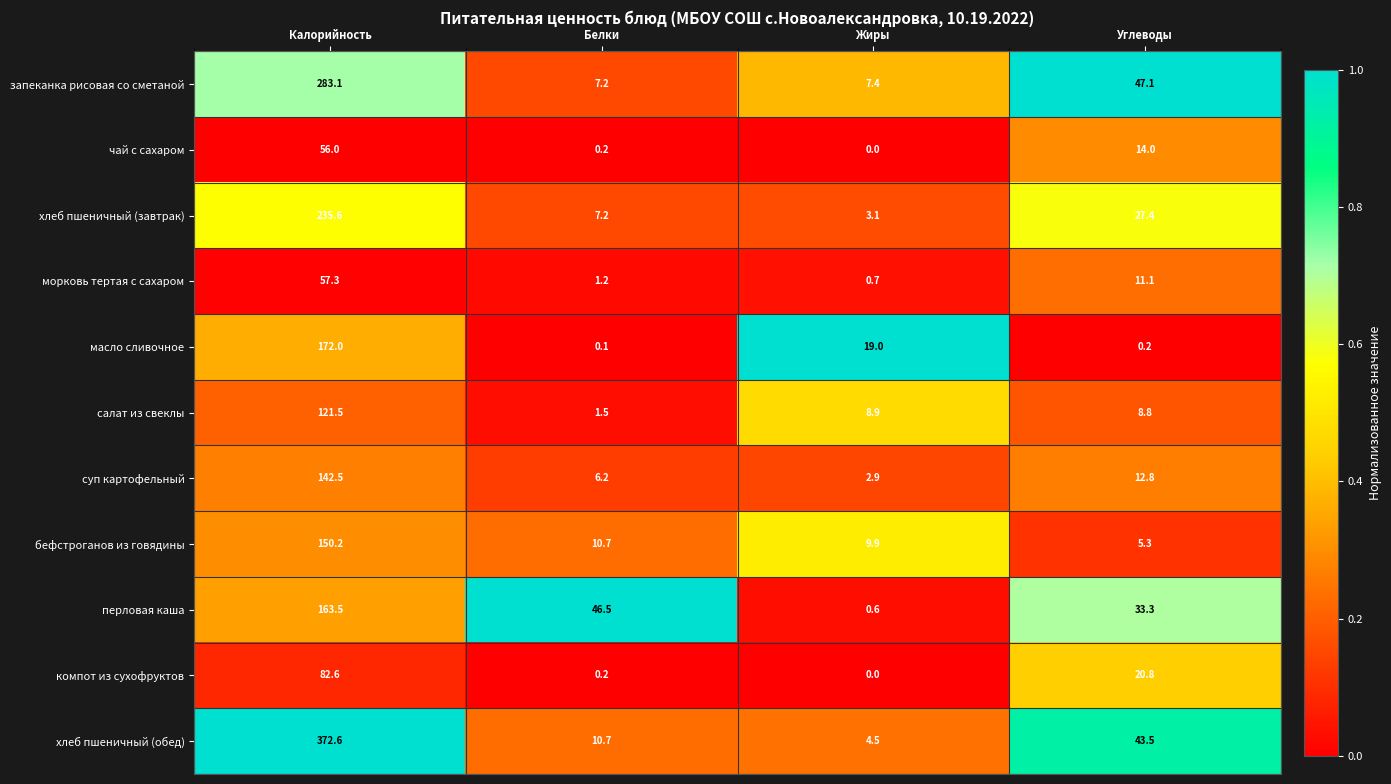

The value of салат из свеклы at Калорийность is 121.5. True or false?

True